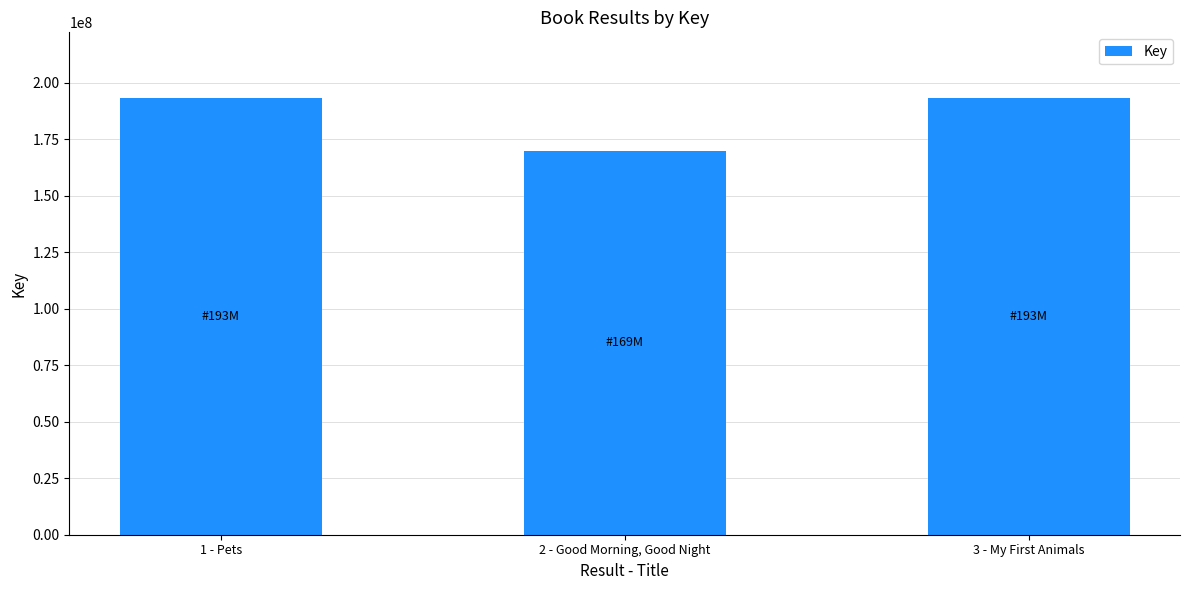

Does the chart contain any negative values?

No